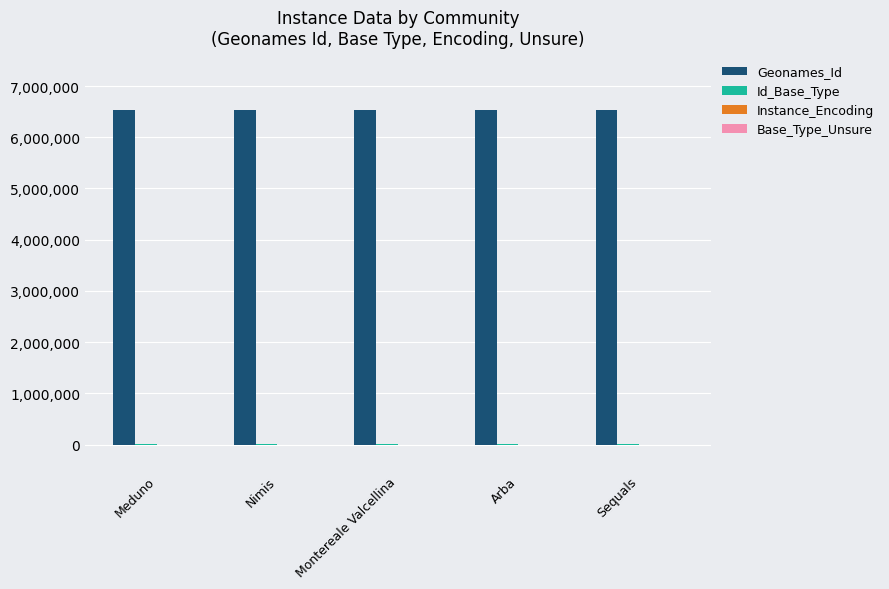

What is the maximum value for Geonames_Id?

6541371